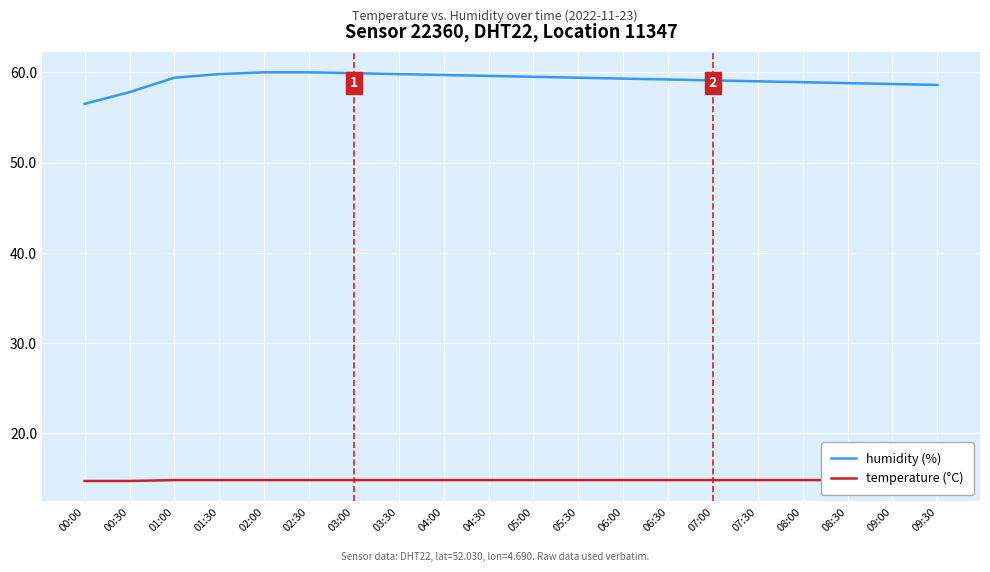

What is the sum of all temperature (°C) values?

295.8